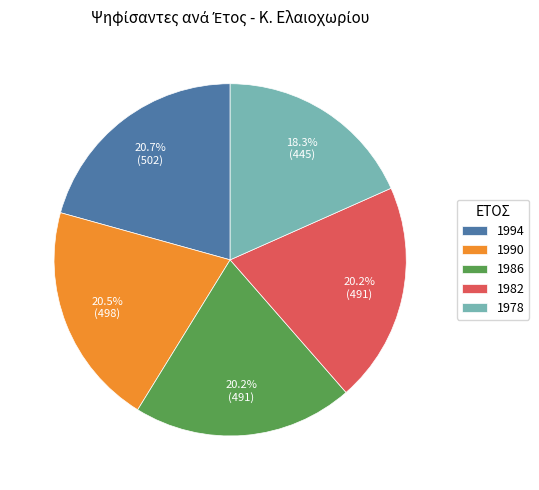

Combined, do 1982 and 1994 account for over 50%?

No